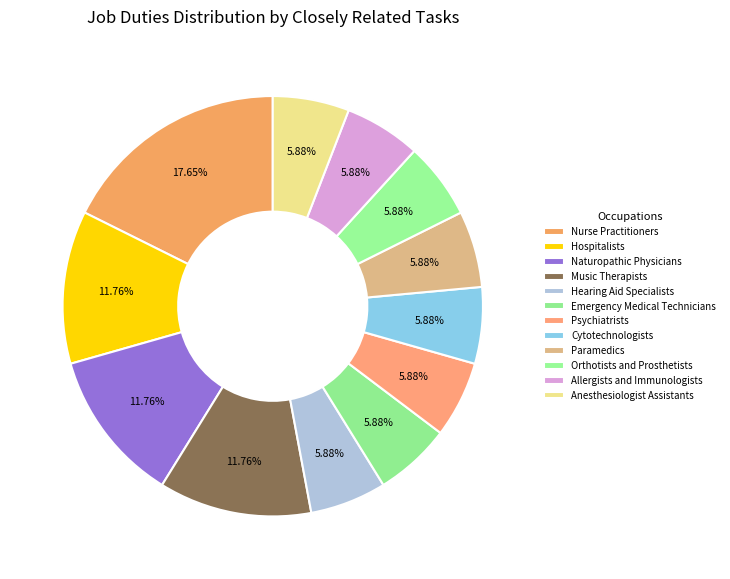

Rank the categories by value from lowest to highest.

Hearing Aid Specialists, Emergency Medical Technicians, Psychiatrists, Cytotechnologists, Paramedics, Orthotists and Prosthetists, Allergists and Immunologists, Anesthesiologist Assistants, Hospitalists, Naturopathic Physicians, Music Therapists, Nurse Practitioners